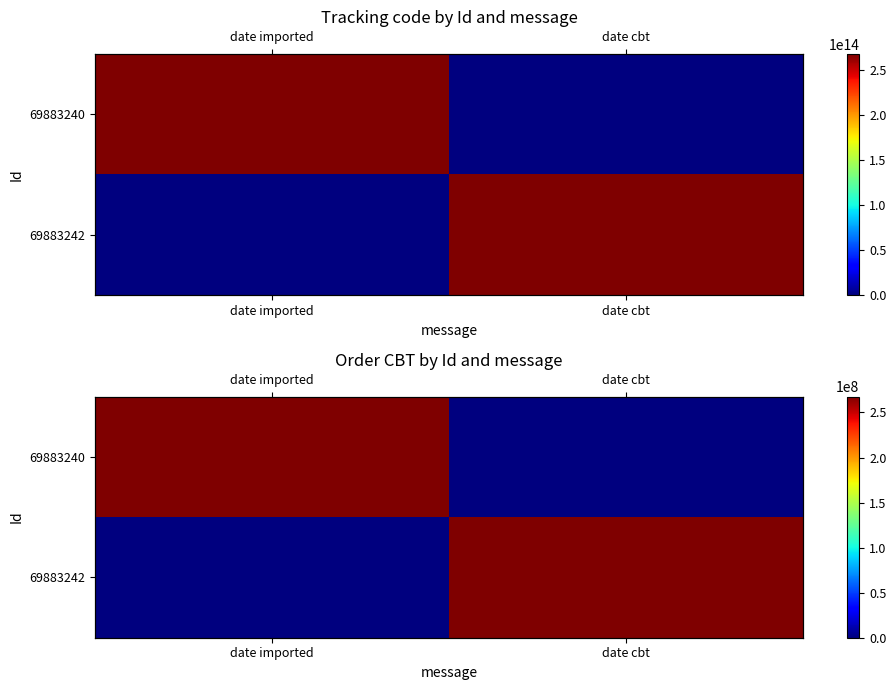

What is the total value across all series at date imported?

267679692